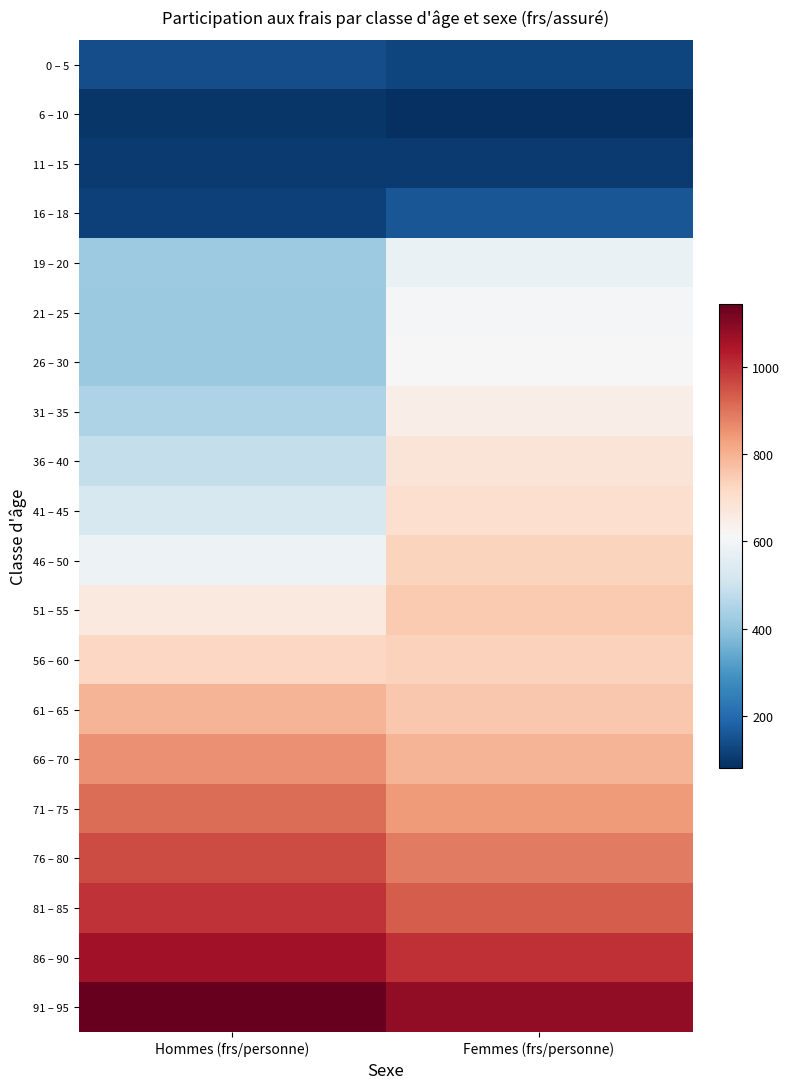

Reading left to right, extract all data points from this chart.

0 – 5: Hommes (frs/personne)=138.8	Femmes (frs/personne)=125.0
6 – 10: Hommes (frs/personne)=95.0	Femmes (frs/personne)=80.1
11 – 15: Hommes (frs/personne)=104.0	Femmes (frs/personne)=104.2
16 – 18: Hommes (frs/personne)=113.8	Femmes (frs/personne)=156.1
19 – 20: Hommes (frs/personne)=419.2	Femmes (frs/personne)=577.7
21 – 25: Hommes (frs/personne)=416.1	Femmes (frs/personne)=601.5
26 – 30: Hommes (frs/personne)=416.4	Femmes (frs/personne)=615.1
31 – 35: Hommes (frs/personne)=449.5	Femmes (frs/personne)=647.1
36 – 40: Hommes (frs/personne)=487.6	Femmes (frs/personne)=679.2
41 – 45: Hommes (frs/personne)=526.0	Femmes (frs/personne)=700.1
46 – 50: Hommes (frs/personne)=586.6	Femmes (frs/personne)=731.0
51 – 55: Hommes (frs/personne)=664.7	Femmes (frs/personne)=751.0
56 – 60: Hommes (frs/personne)=722.1	Femmes (frs/personne)=736.6
61 – 65: Hommes (frs/personne)=794.8	Femmes (frs/personne)=755.0
66 – 70: Hommes (frs/personne)=857.3	Femmes (frs/personne)=794.4
71 – 75: Hommes (frs/personne)=907.6	Femmes (frs/personne)=838.7
76 – 80: Hommes (frs/personne)=958.1	Femmes (frs/personne)=888.4
81 – 85: Hommes (frs/personne)=998.5	Femmes (frs/personne)=935.0
86 – 90: Hommes (frs/personne)=1060.6	Femmes (frs/personne)=1002.9
91 – 95: Hommes (frs/personne)=1144.5	Femmes (frs/personne)=1084.7